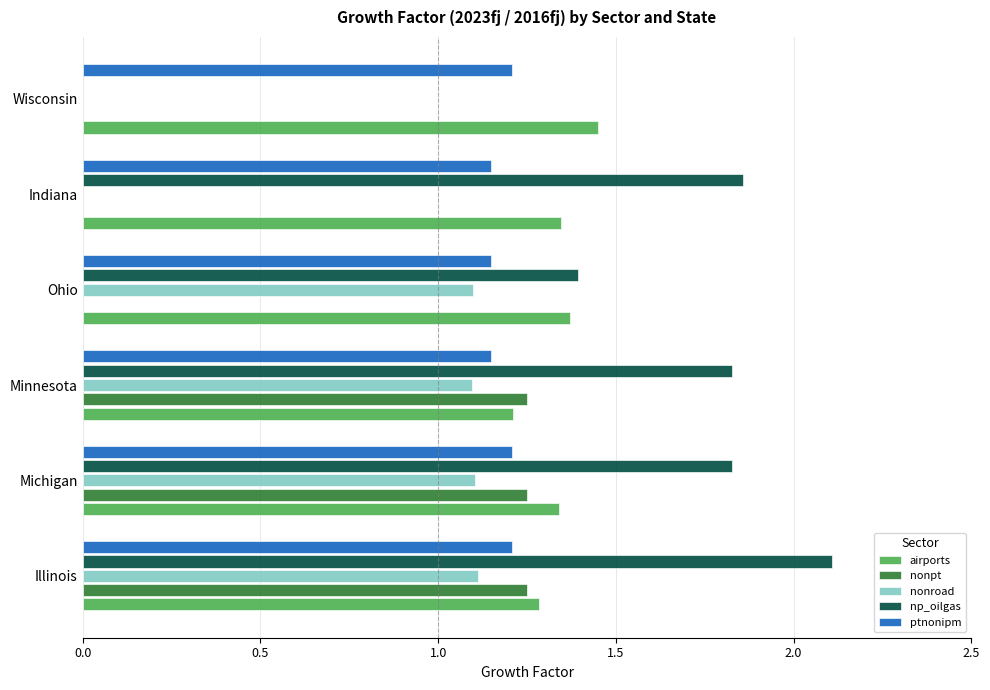

Where is airports nearest to the value 1?

Minnesota